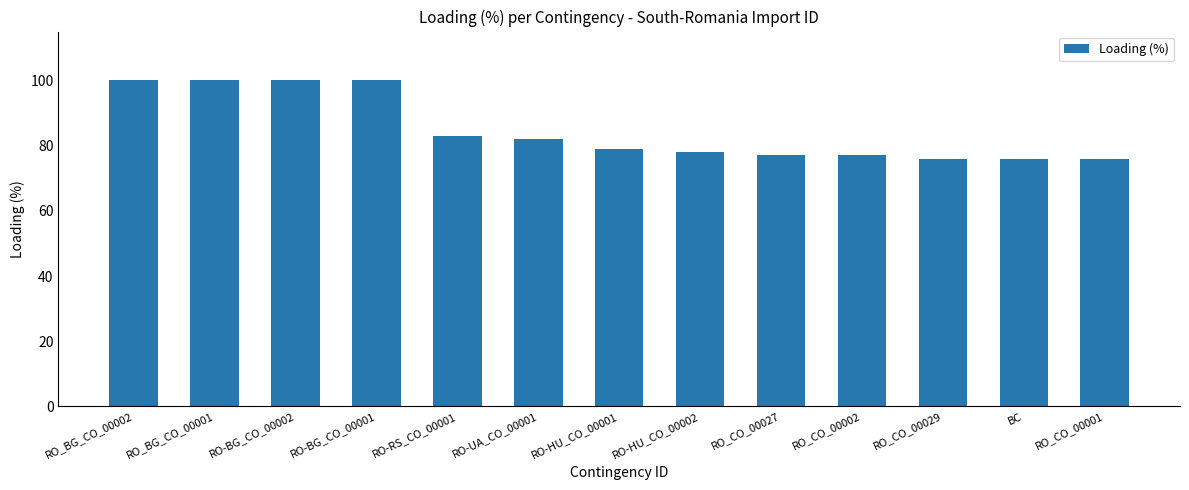

What is the change in value from RO-UA_CO_00001 to RO-HU_CO_00002?

-4